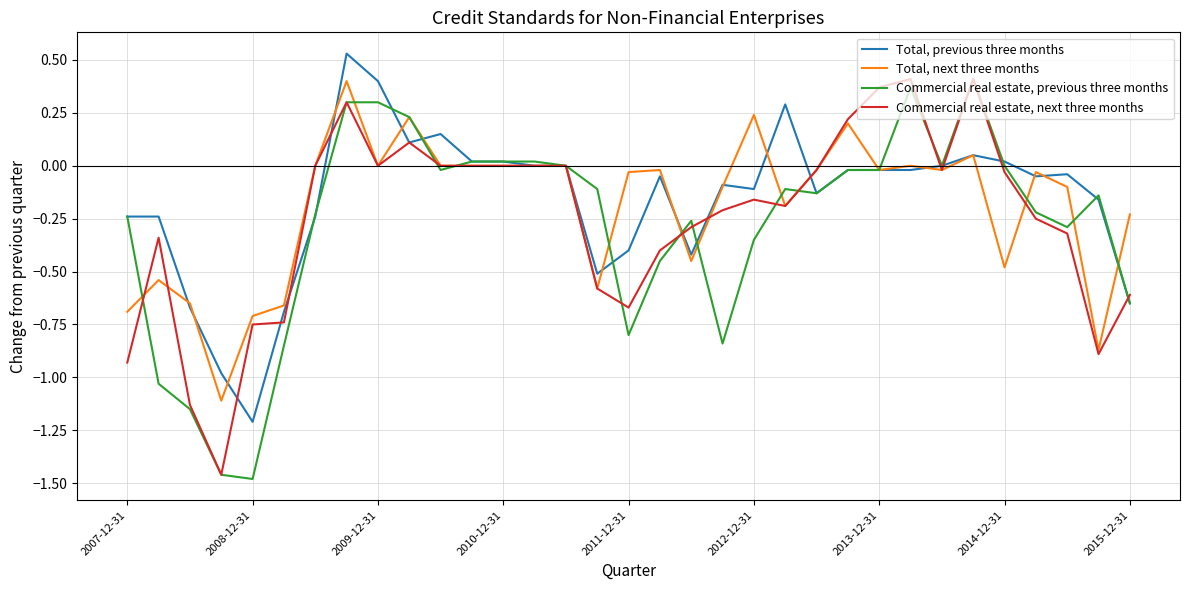

Rank the series by their average value, from highest to lowest.

Total, previous three months, Total, next three months, Commercial real estate, next three months, Commercial real estate, previous three months